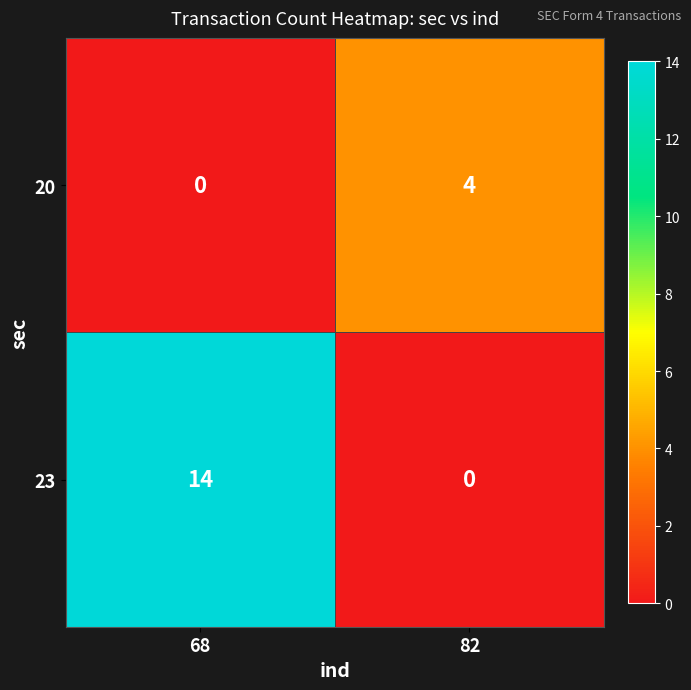

List the series in order of their overall mean, lowest first.

20, 23